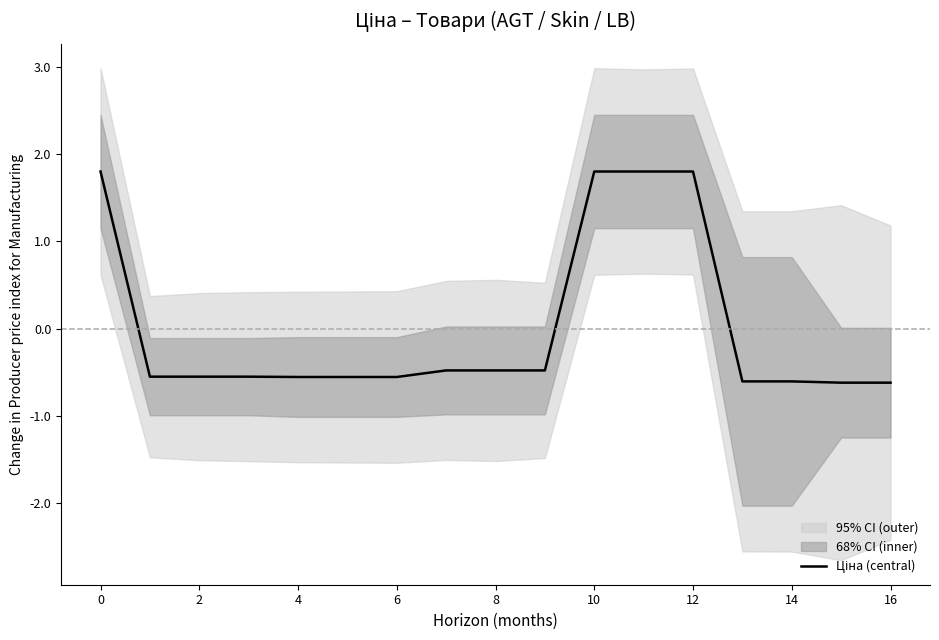

Count the number of categories in the chart.

17